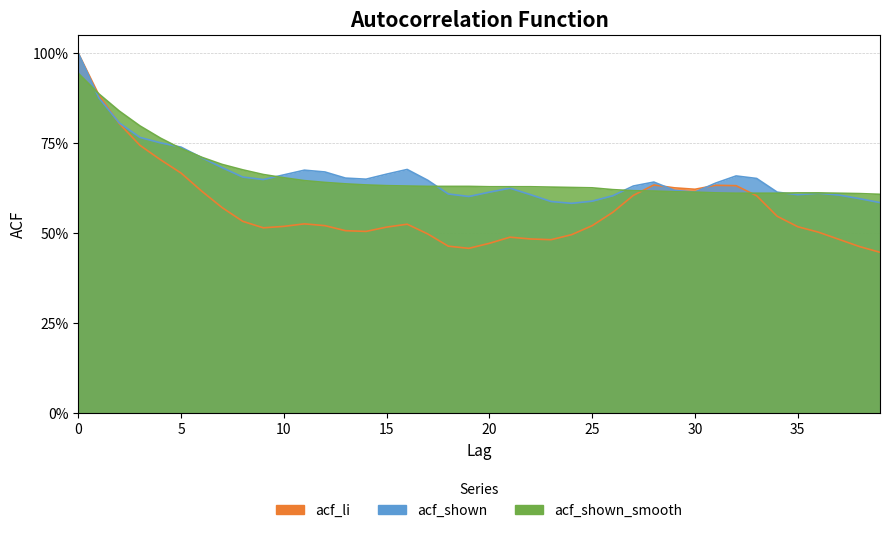

What is the spread (max minus min) of values at 23?

0.1